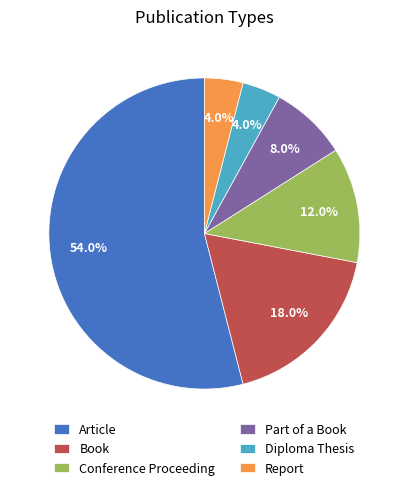

Approximately how many times larger is the value at Book compared to Diploma Thesis?

4.5